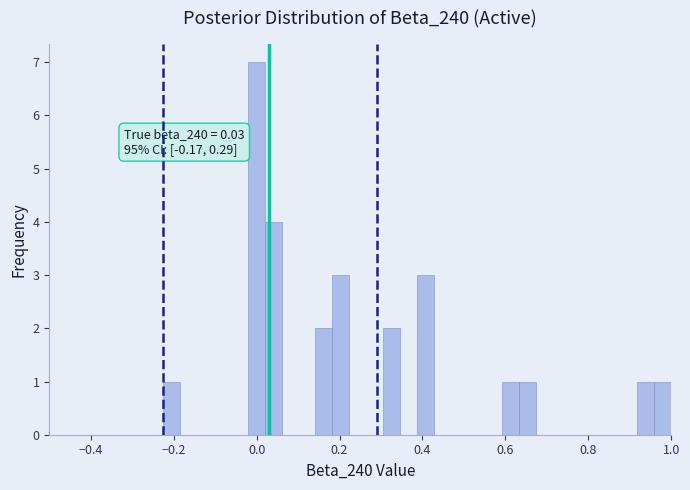

Read against the x-axis, roughly where is the centre of the tallest bar?

0.00